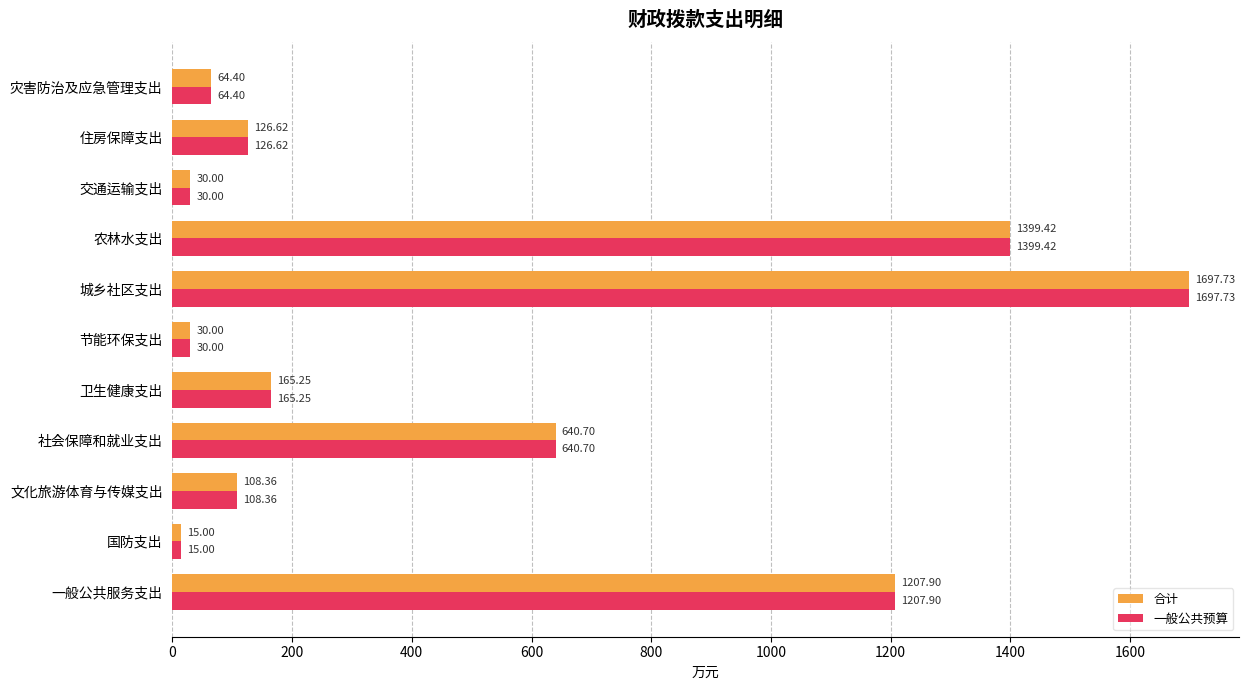

What is the difference between the maximum and minimum values in the 合计 series?

1682.7